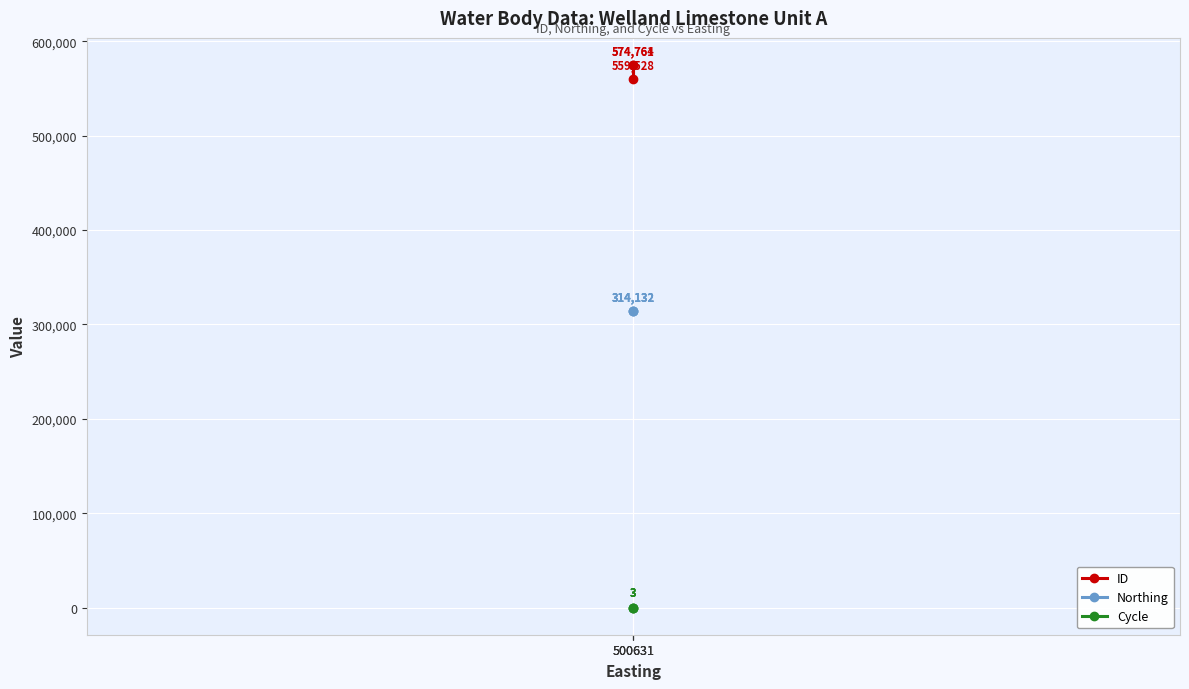

Reading left to right, transcribe all the data shown in this chart.

ID: 500631=574764	500631=559528	500631=574761
Northing: 500631=314132	500631=314132	500631=314132
Cycle: 500631=3	500631=3	500631=3